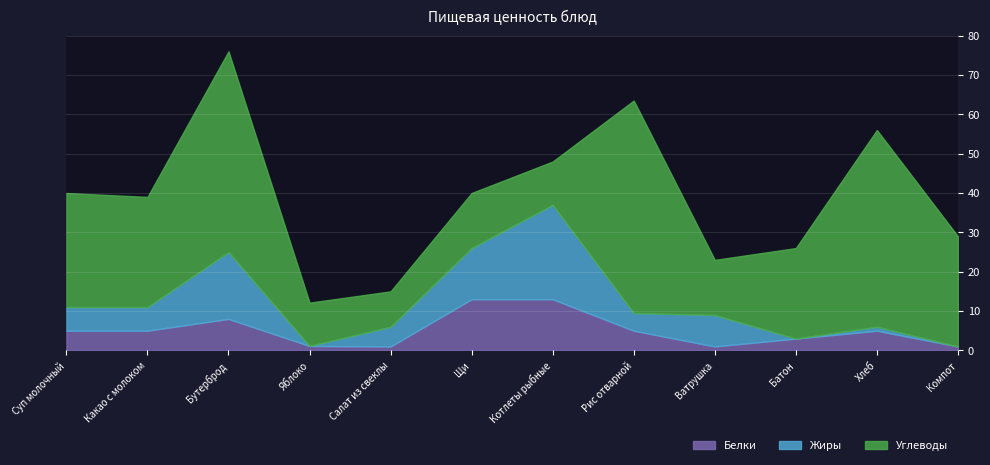

How many series are shown in this chart?

3